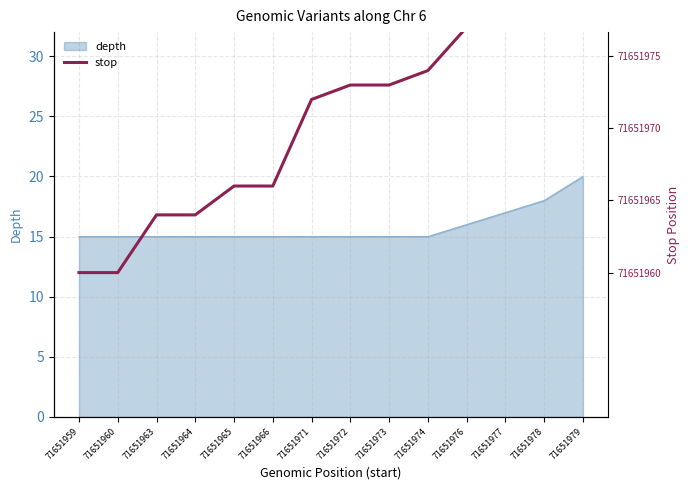

Which has a higher value, 71651976 or 71651963?

71651976